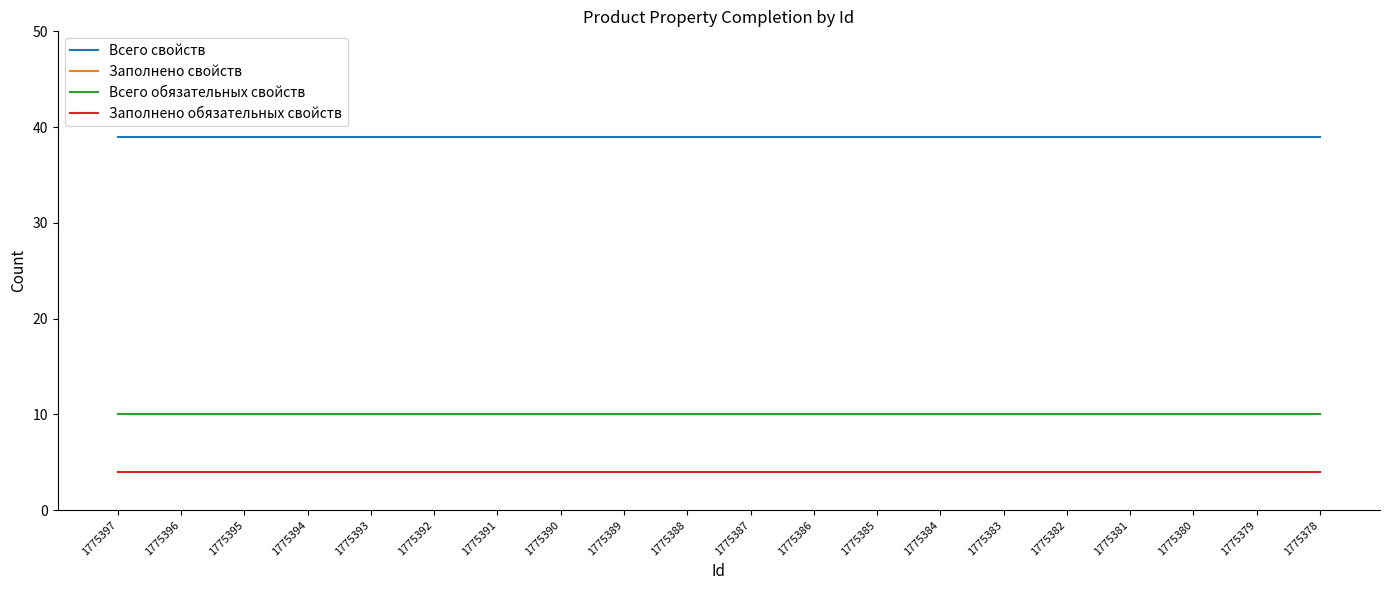

Does the chart display data point markers on the line(s)?

No